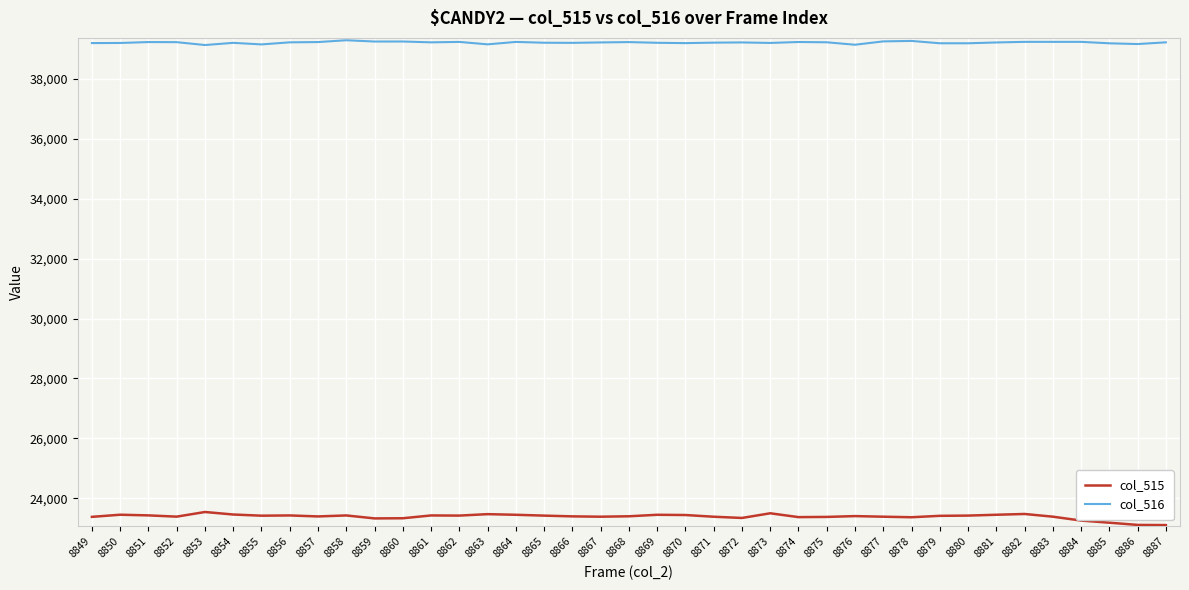

What are all the series names shown in the legend?

col_515, col_516